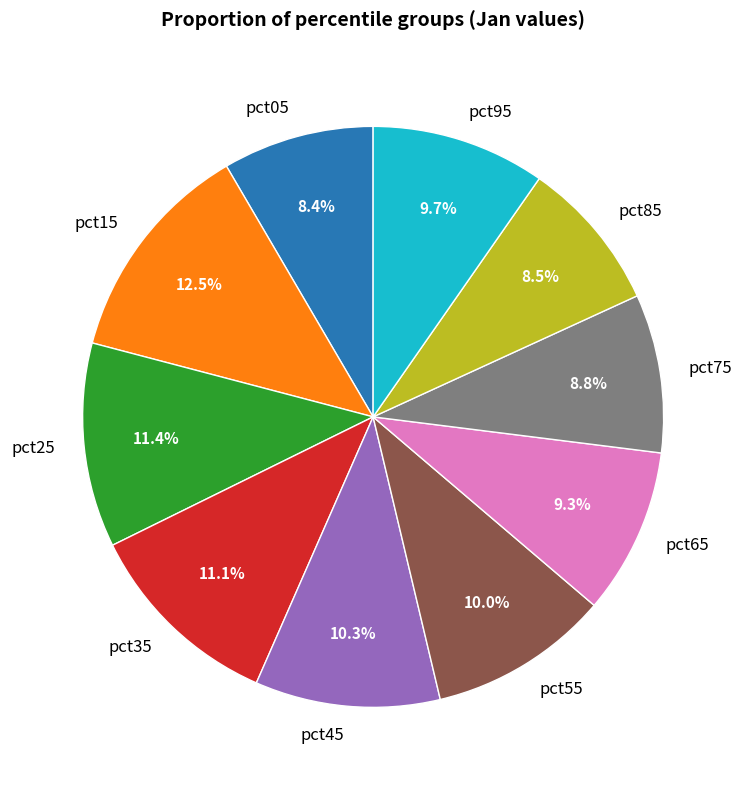

The pct75 slice represents 9% of the pie. True or false?

True